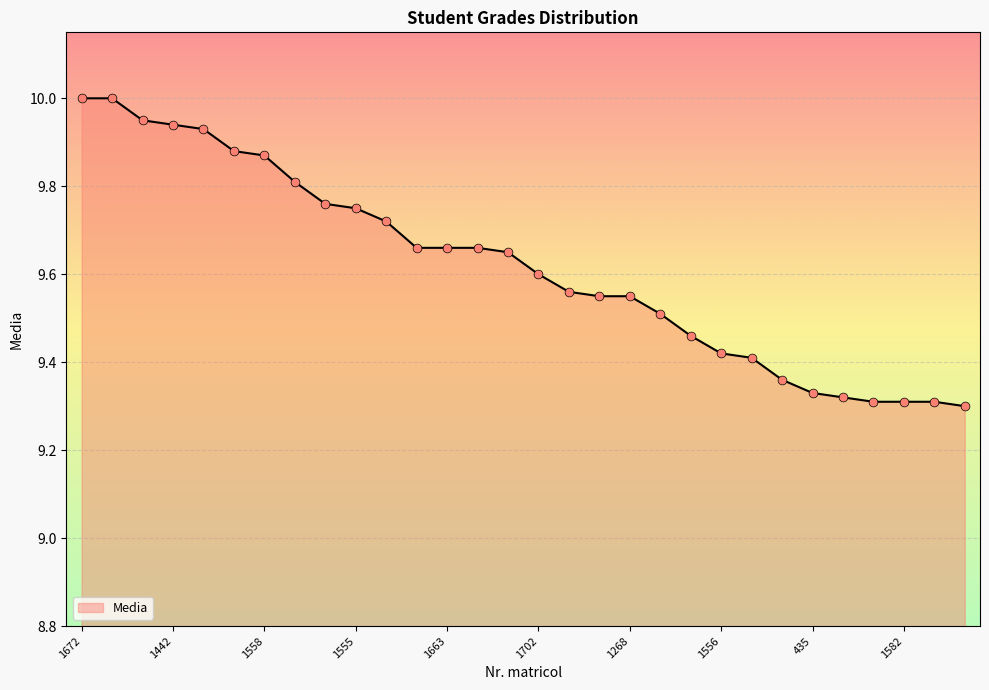

What is the maximum value shown in the chart?

10.0